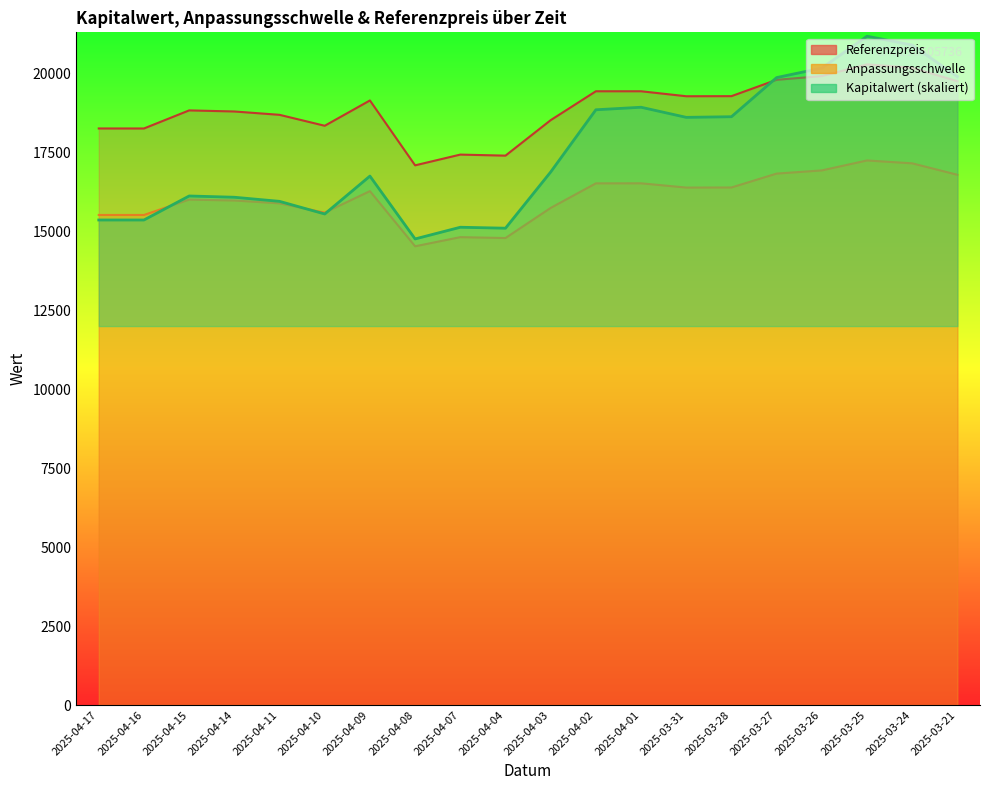

How many values in the Referenzpreis series are below 19145?

10